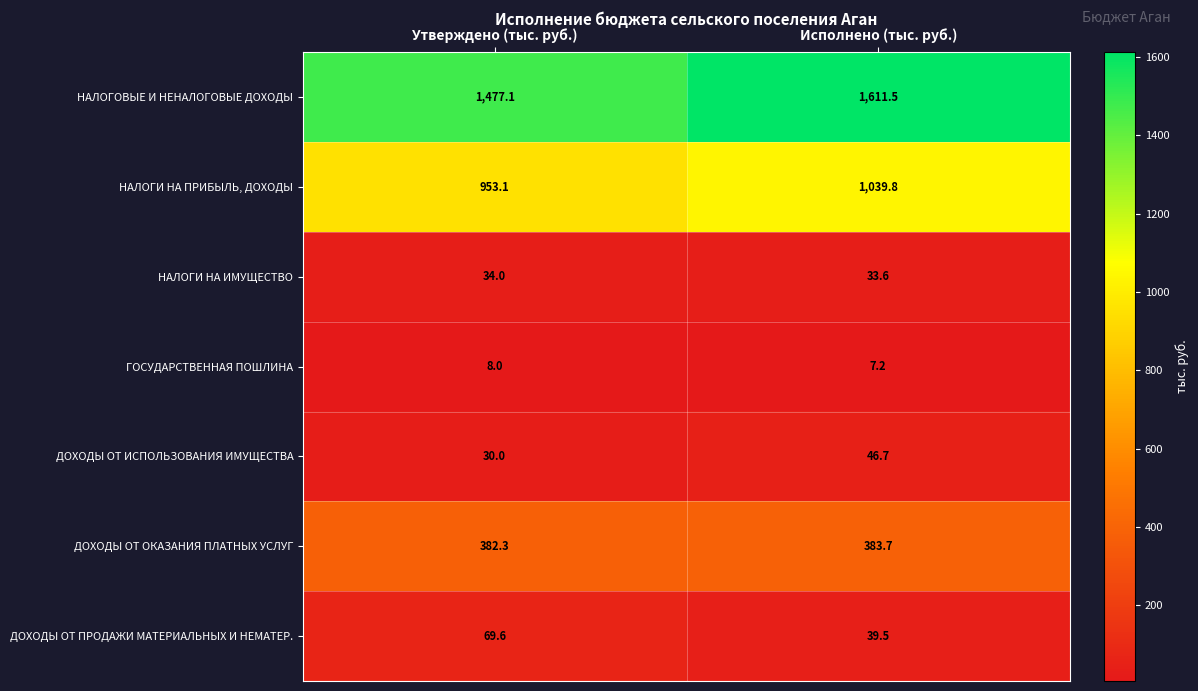

Which series changed the most between Утверждено (тыс. руб.) and Исполнено (тыс. руб.)?

НАЛОГОВЫЕ И НЕНАЛОГОВЫЕ ДОХОДЫ